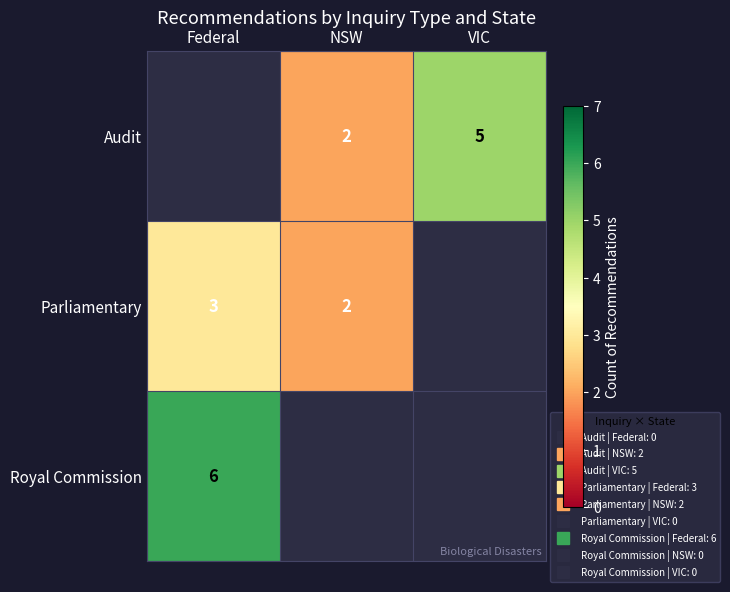

At which label is Royal Commission closest to 6?

Federal